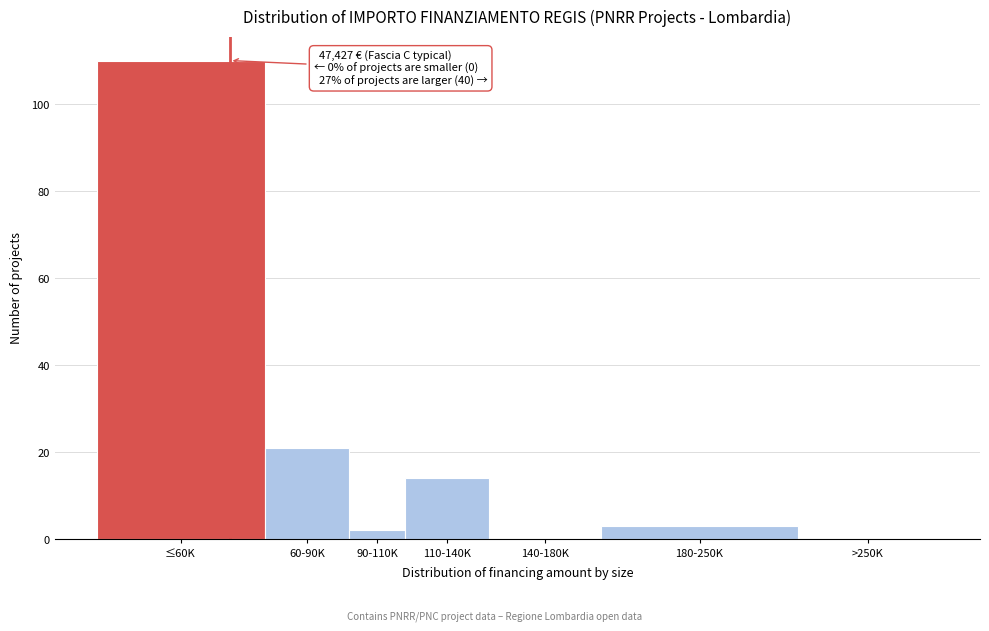

Reading left to right, transcribe all the data shown in this chart.

≤60K=110	60-90K=21	90-110K=2	110-140K=14	140-180K=0	180-250K=3	>250K=0